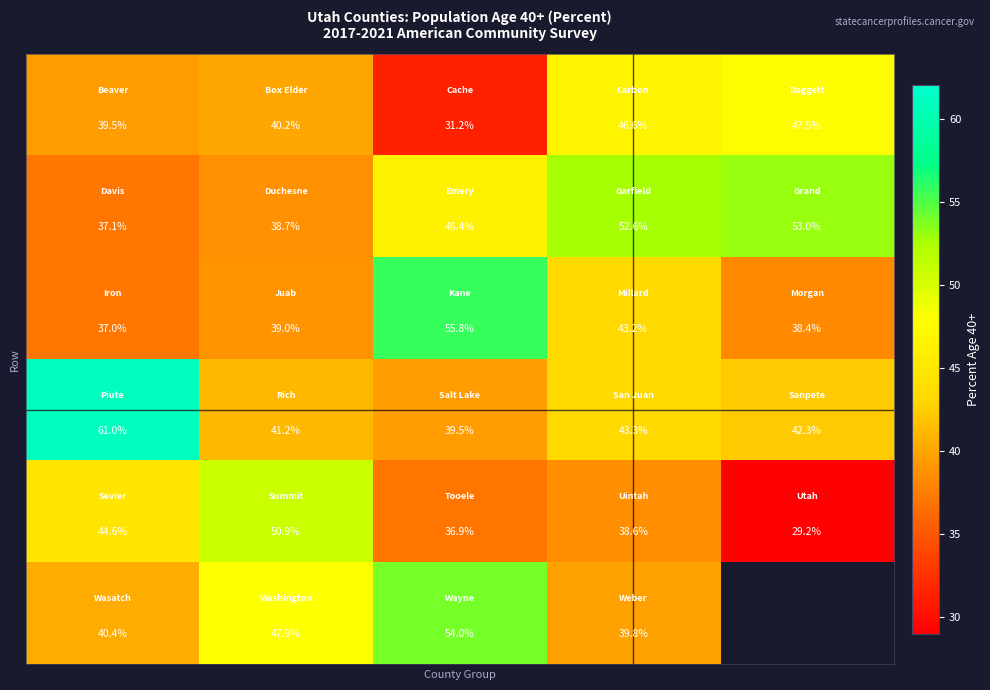

How many distinct data groups are displayed?

6